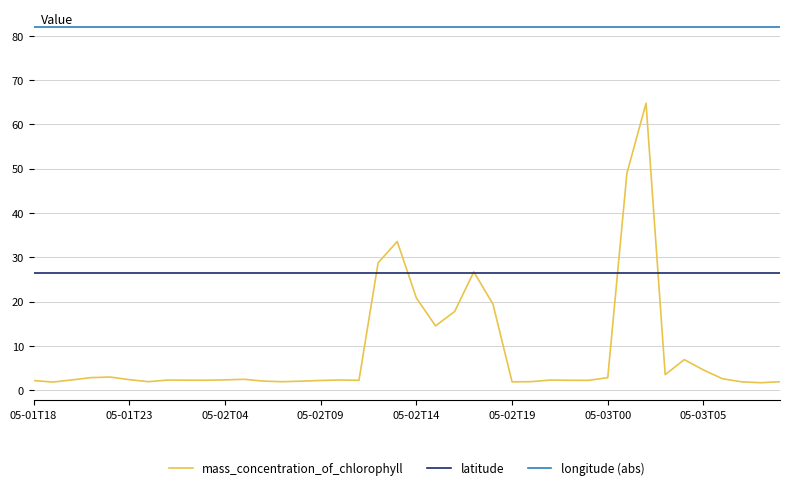

True or false: mass_concentration_of_chlorophyll and longitude (abs) cross at least once.

False